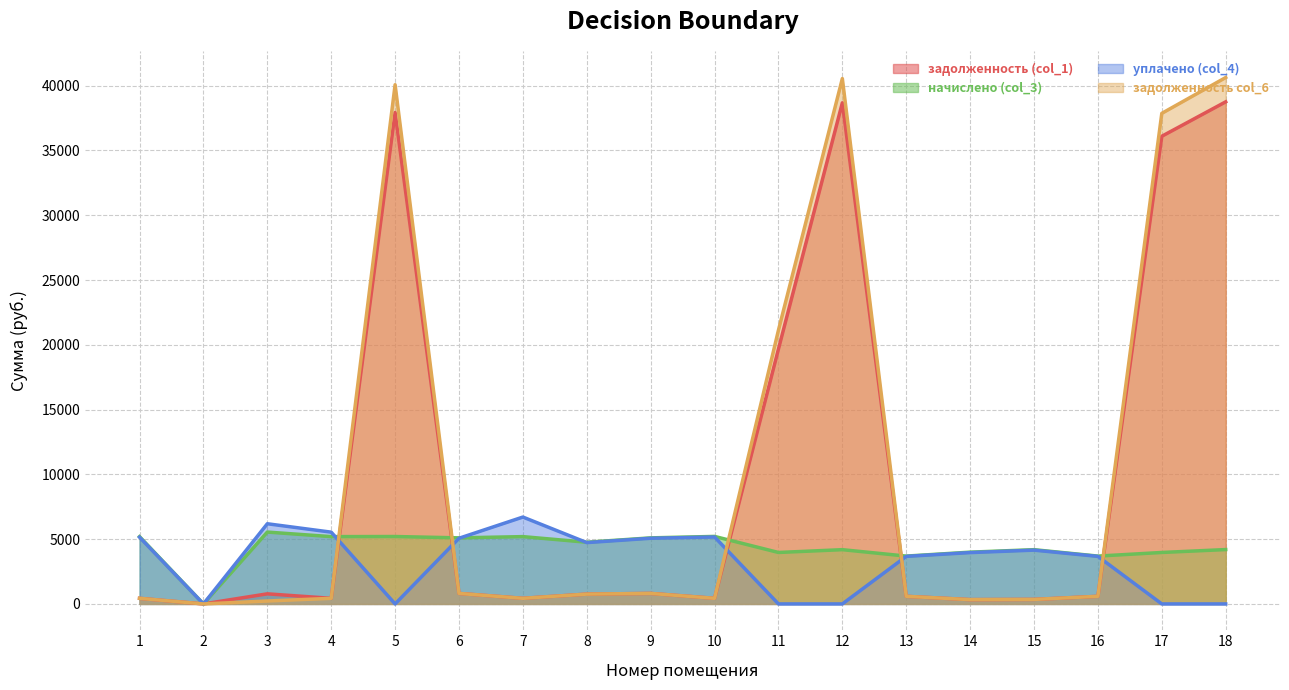

At which label does задолженность col_6 first exceed 587?

5